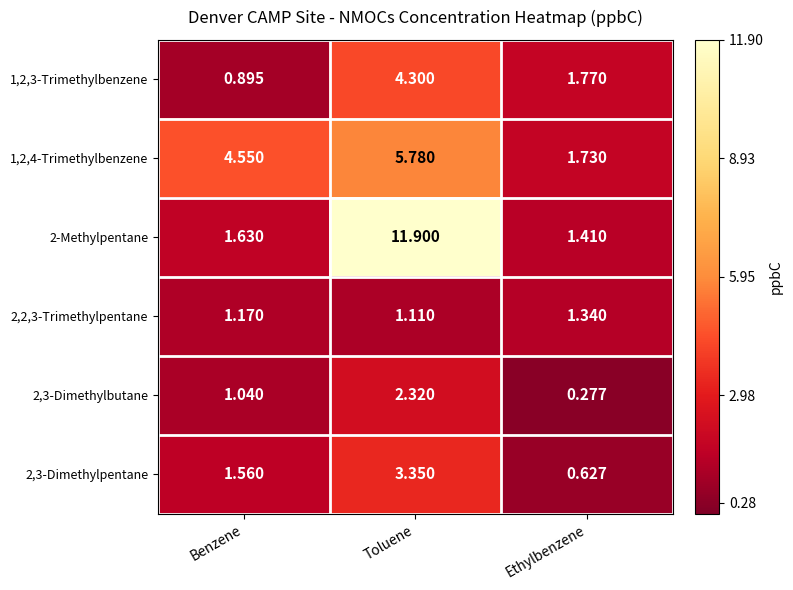

Which series has the widest spread of values?

2-Methylpentane